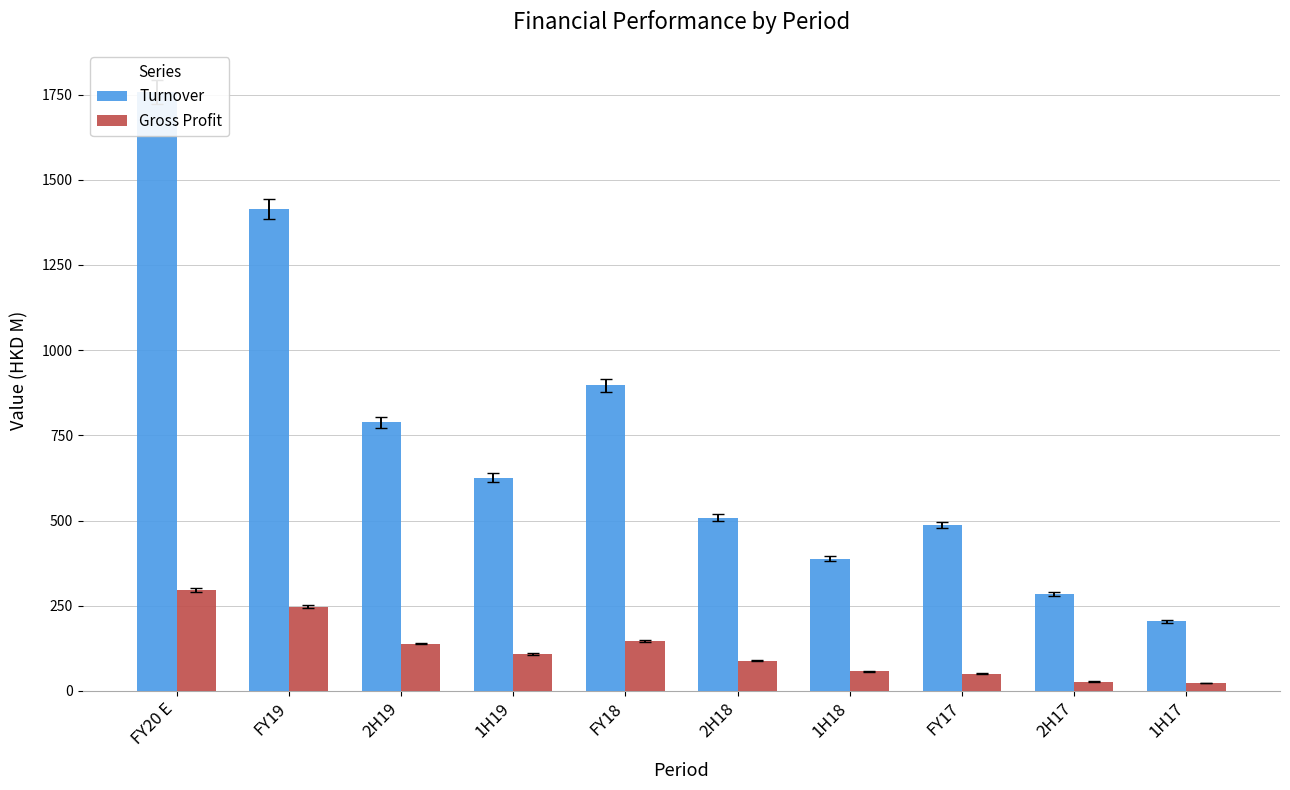

The Turnover series shows 203.9 at 1H17. True or false?

True